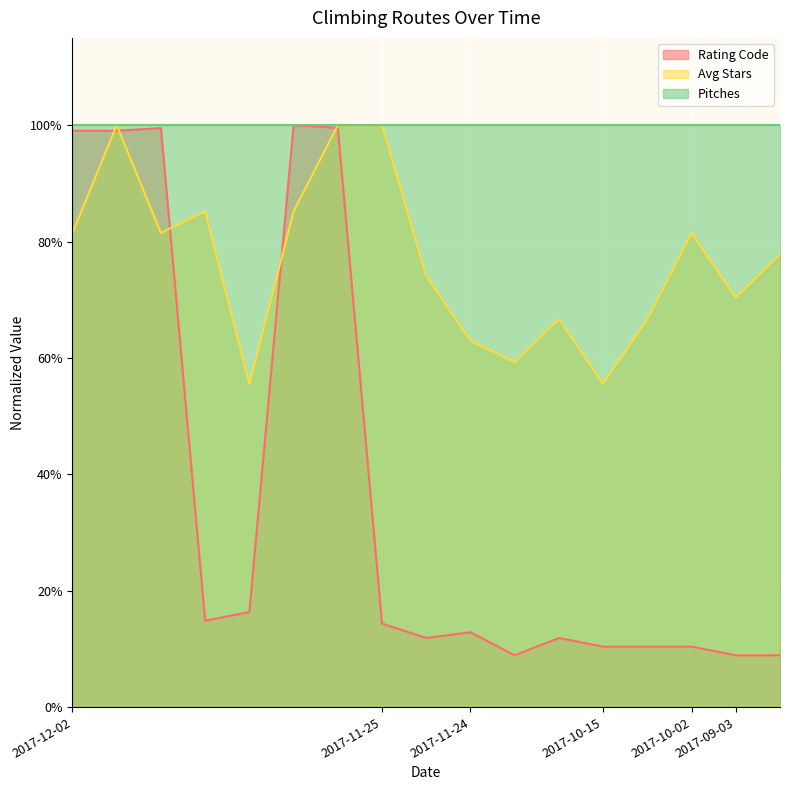

True or false: Avg Stars and Rating Code cross at least once.

True